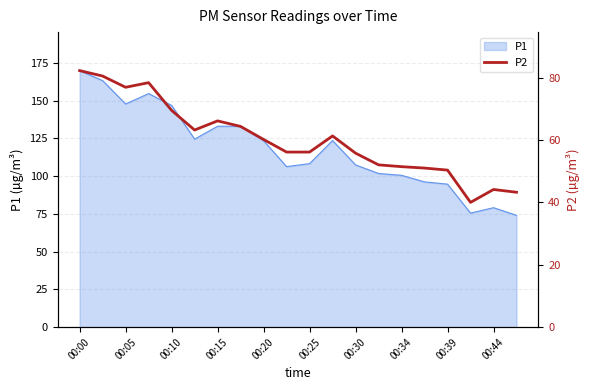

What is the greatest value displayed?

82.2